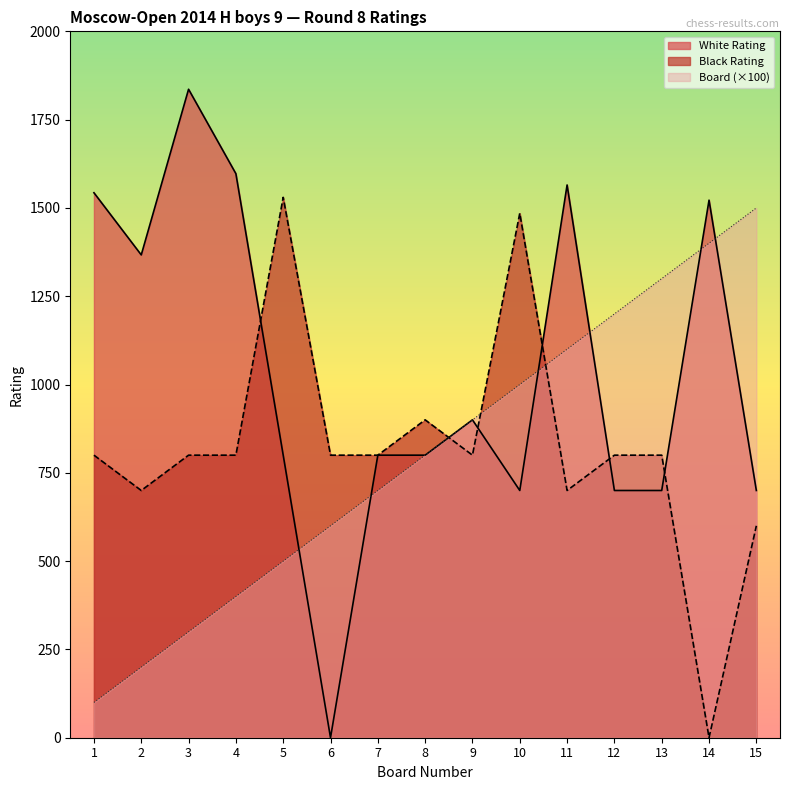

What is the lowest value of the Board series?

100